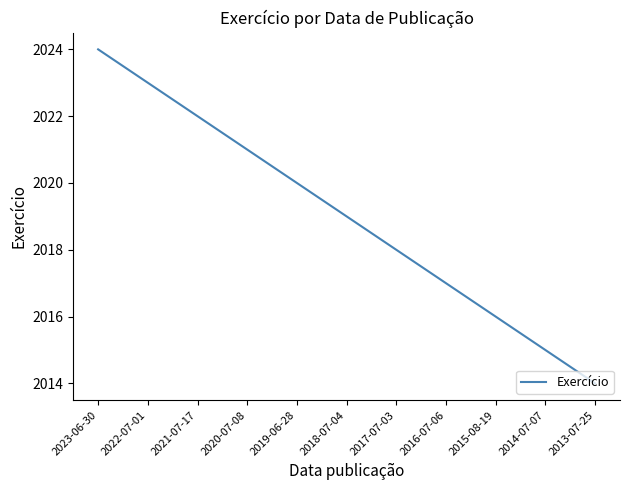

How many series are shown in this chart?

1